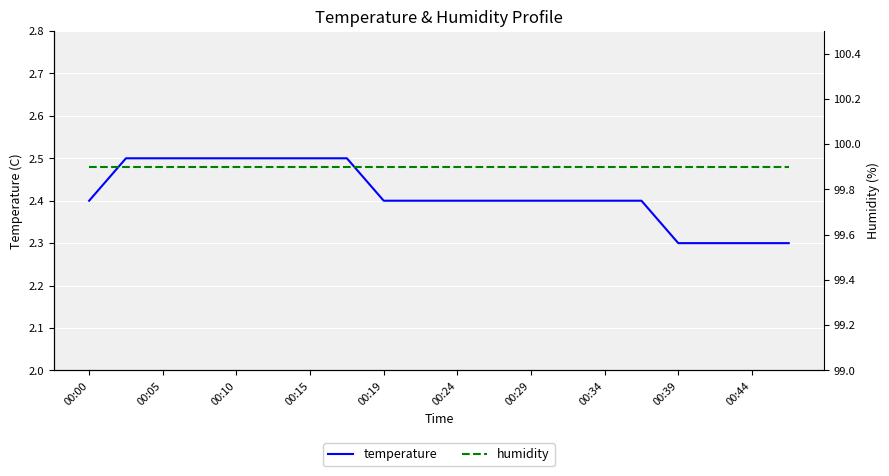

The temperature series shows 2.4 at 00:24. True or false?

True